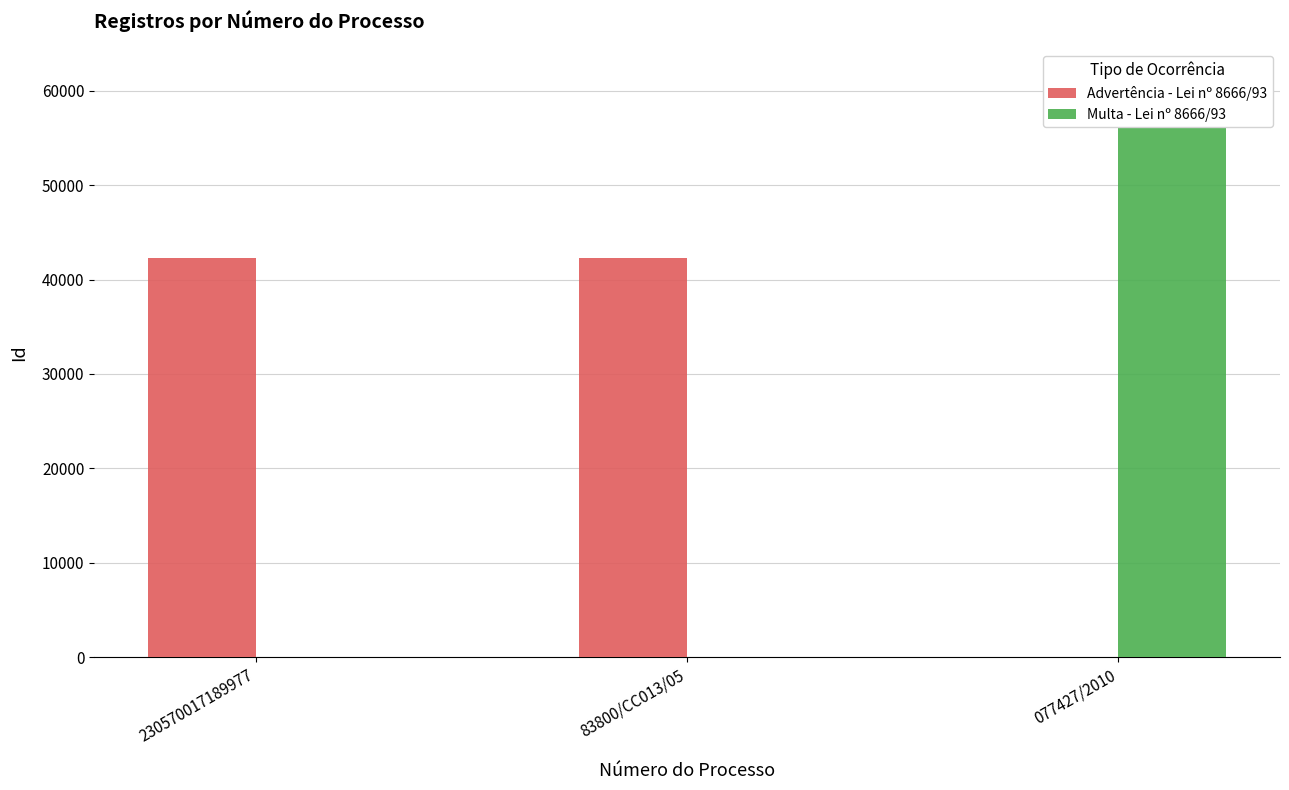

What is the spread (max minus min) of values at 230570017189977?

42309